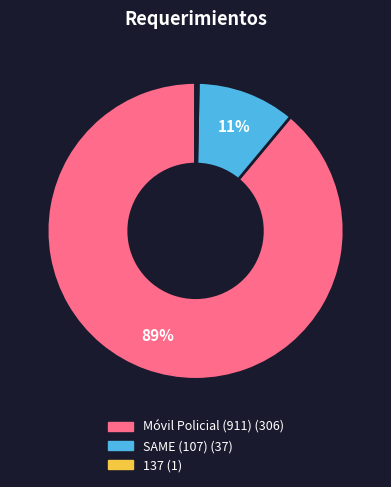

Rank the categories by value from lowest to highest.

137, SAME (107), Móvil Policial (911)